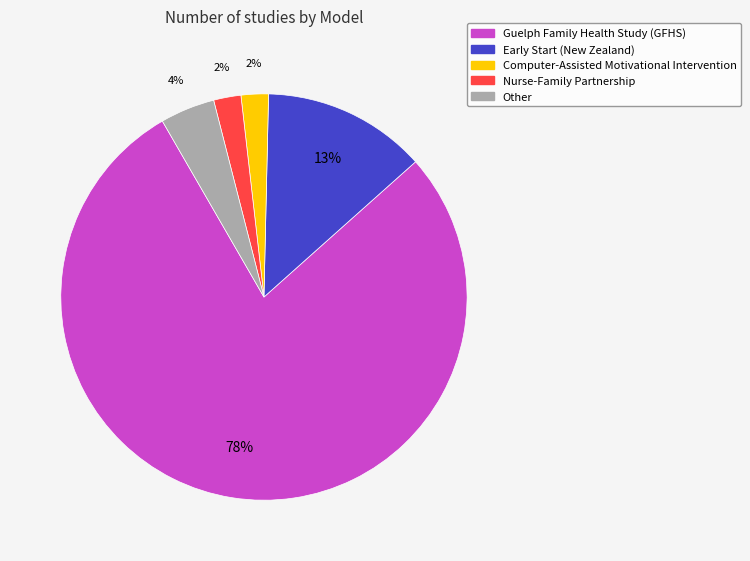

To the nearest percent, what portion does Computer-Assisted Motivational Intervention represent?

2%